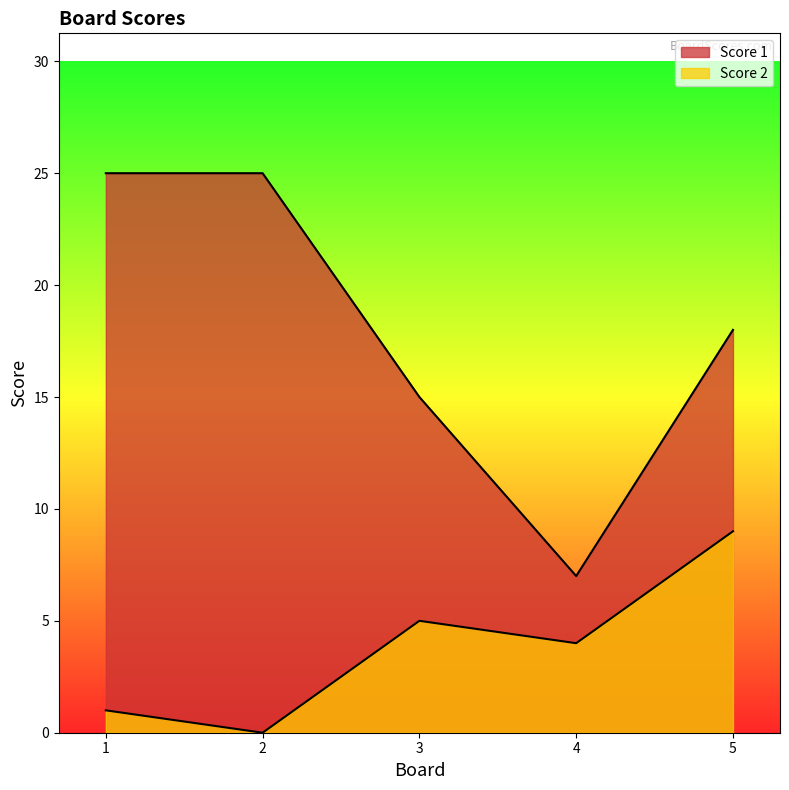

True or false: Score 1 and Score 2 cross at least once.

False